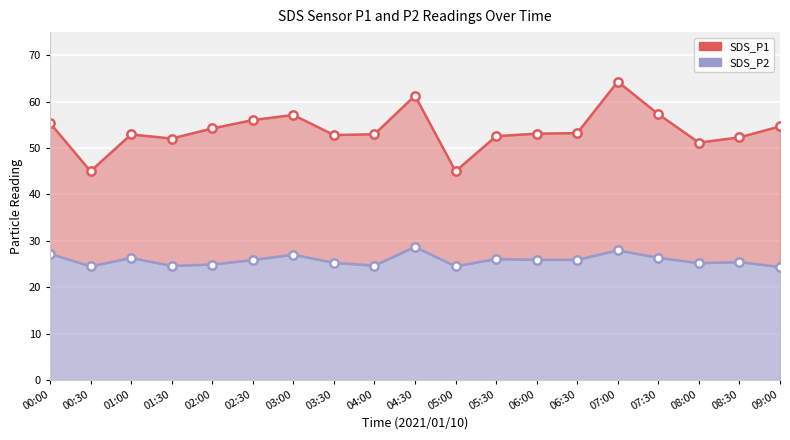

Which series has the largest range (max minus min)?

SDS_P1